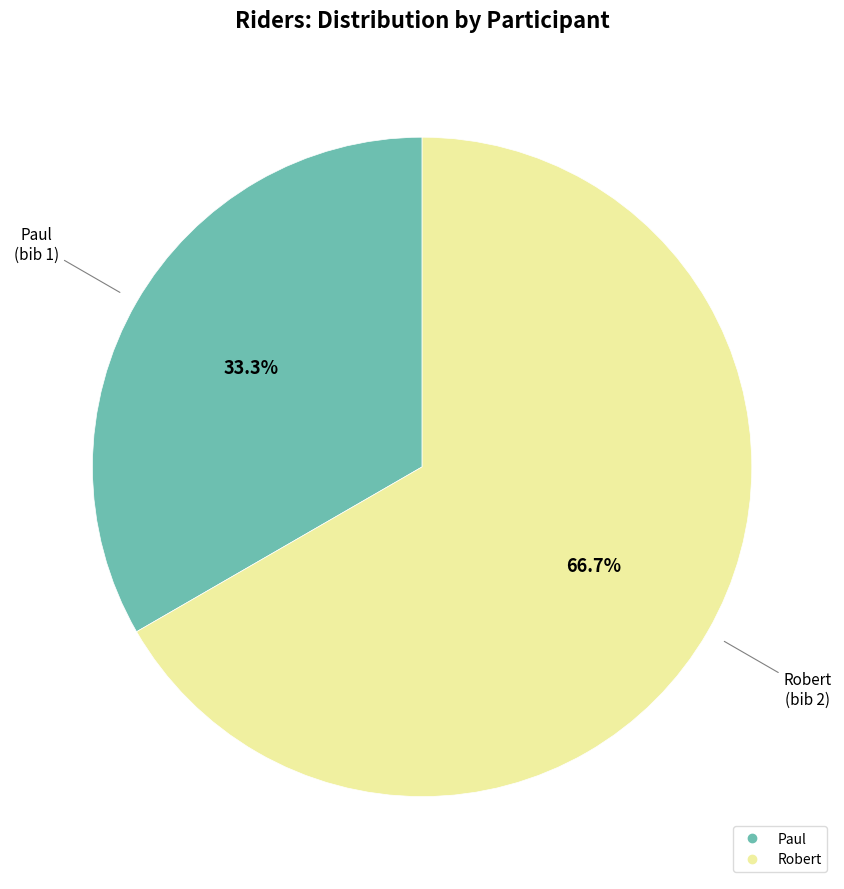

Which has a higher value, Robert or Paul?

Robert